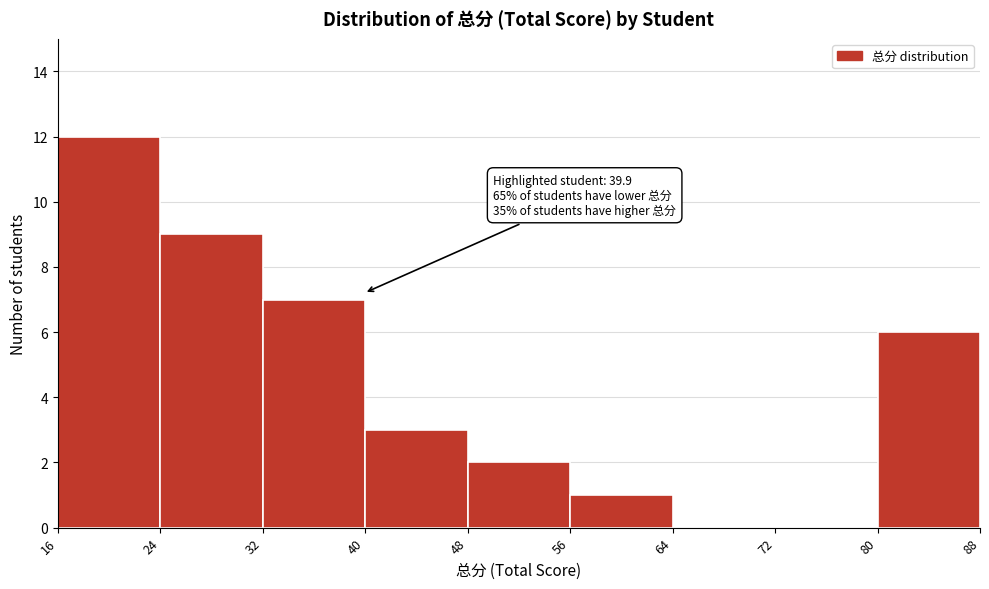

Which range on the x-axis has the tallest bar?

16 to 24